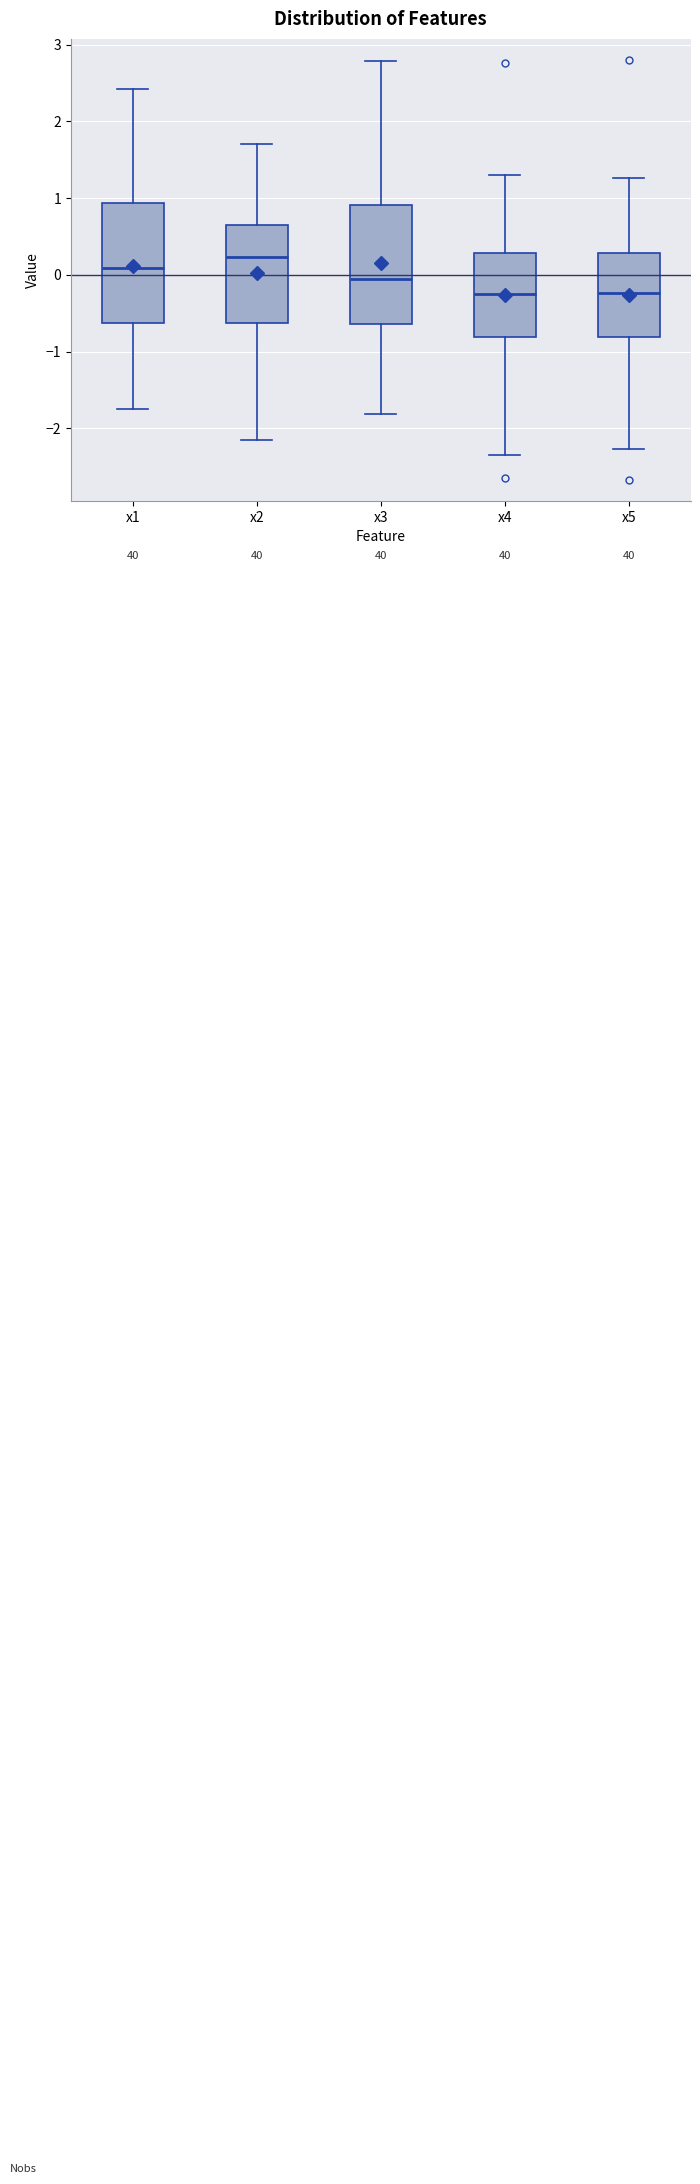

Which box's median line is the highest?

x2